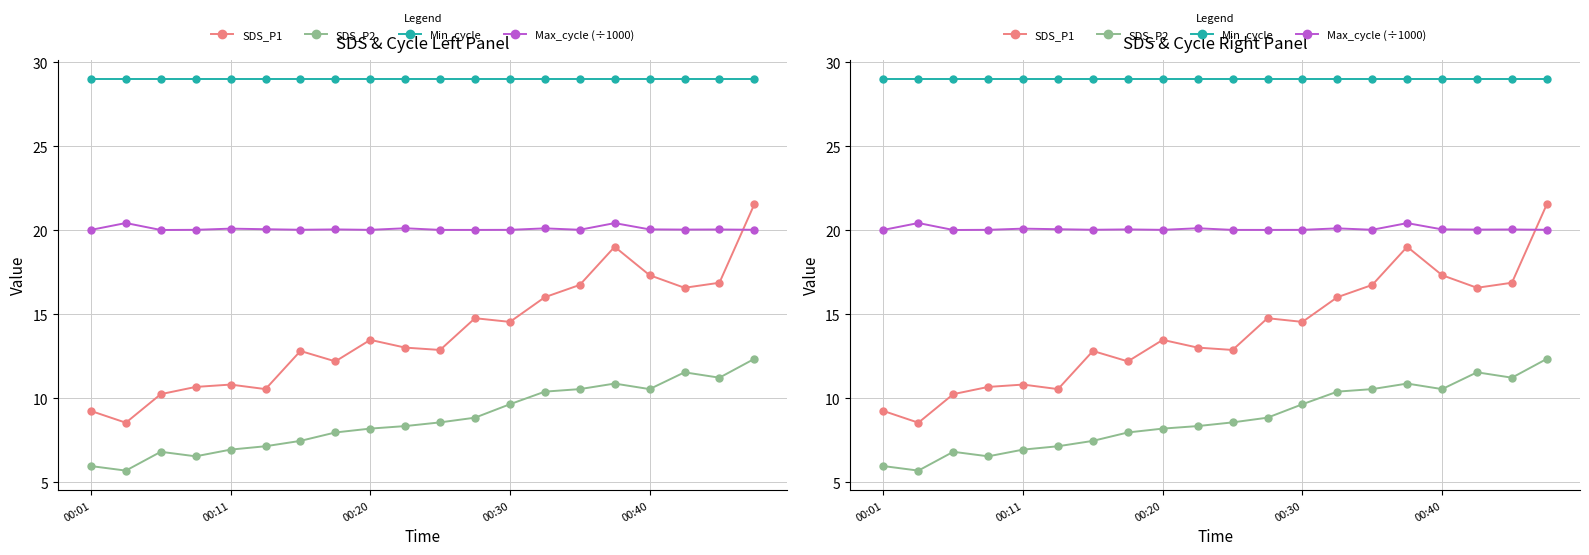

What are all the series names shown in the legend?

SDS_P1, SDS_P2, Min_cycle, Max_cycle (÷1000)